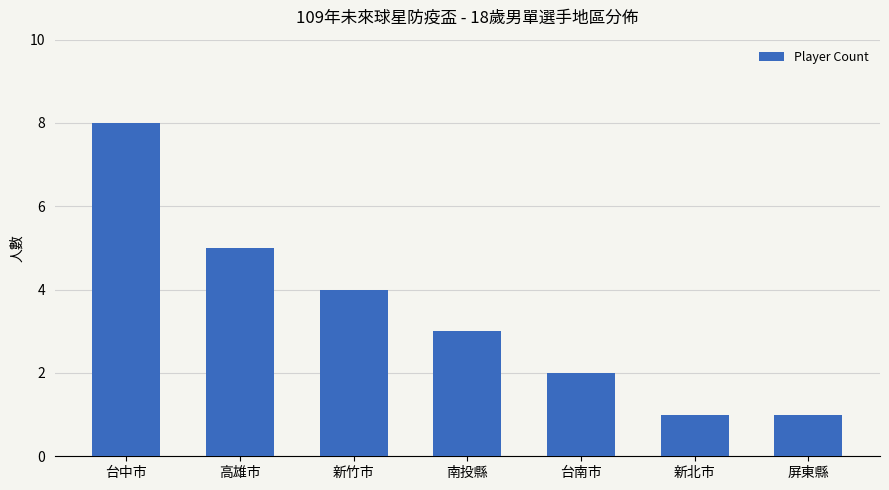

Reading left to right, transcribe all the data shown in this chart.

8	5	4	3	2	1	1